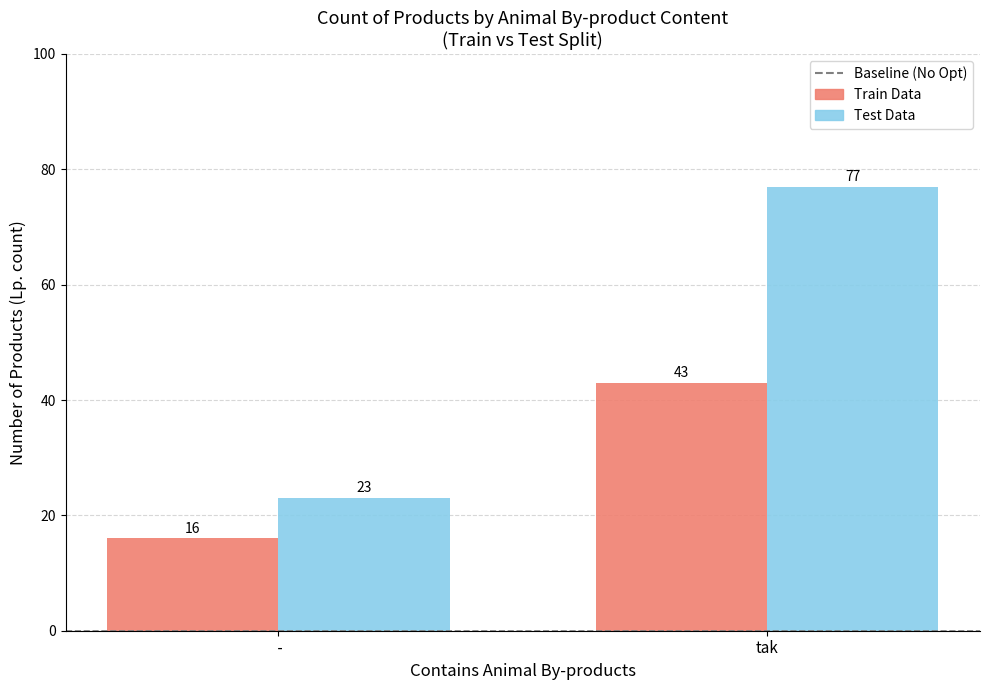

How many categories are shown in the chart?

2